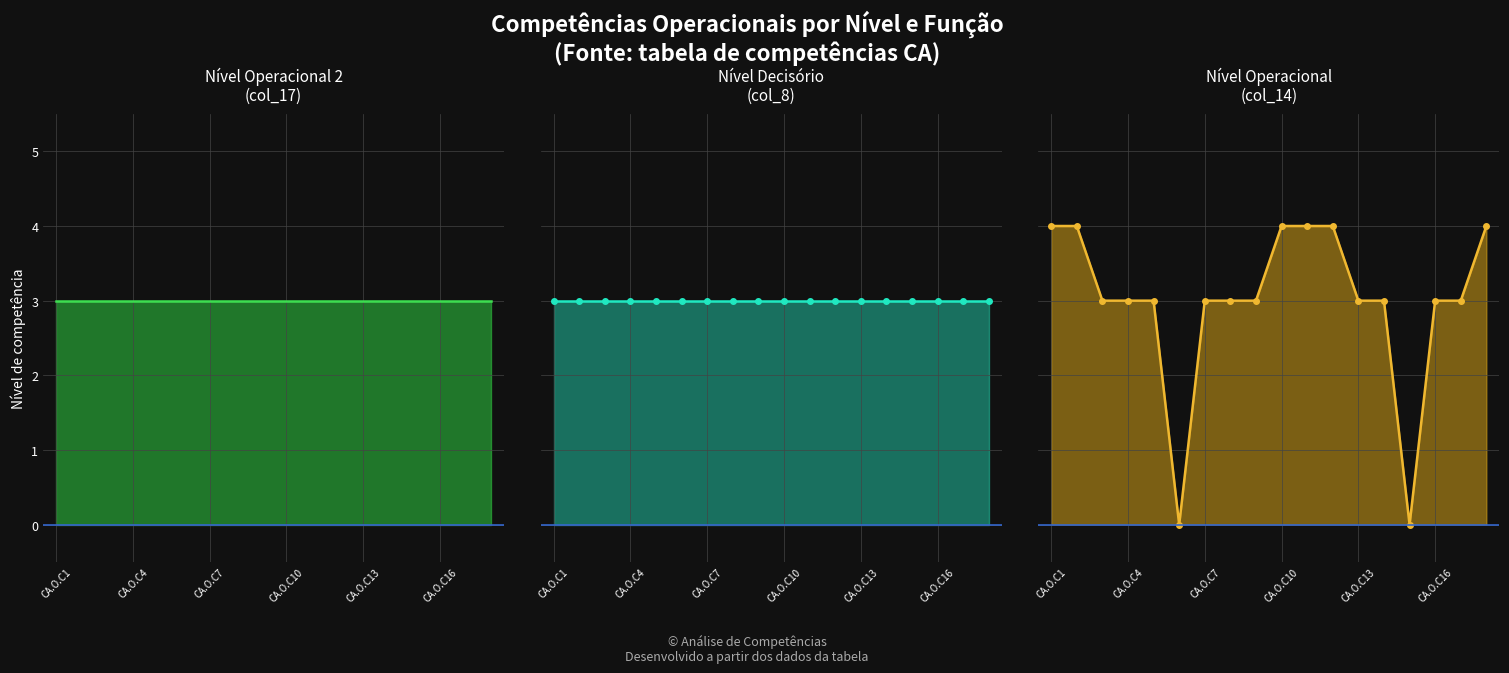

Is the value of Nível operacional (col_14) markers at CA.O.C7 greater than the value of Nível operacional (col_14) line at CA.O.C13?

No